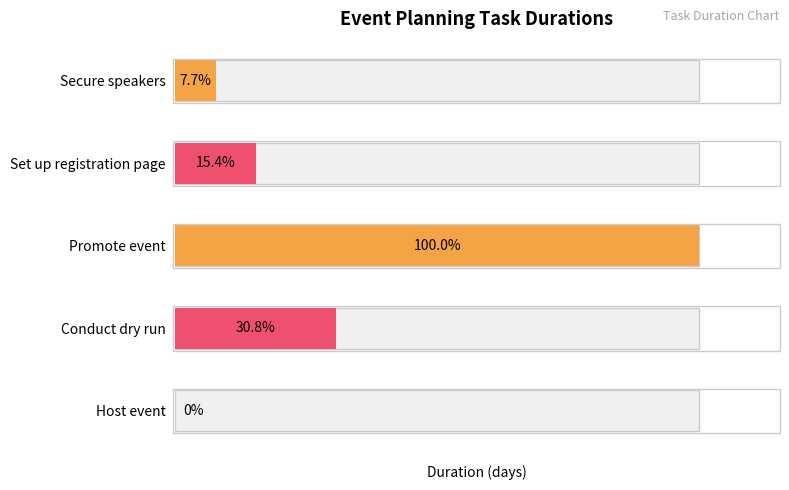

What is the label of the 1st bar from the left?

Secure speakers